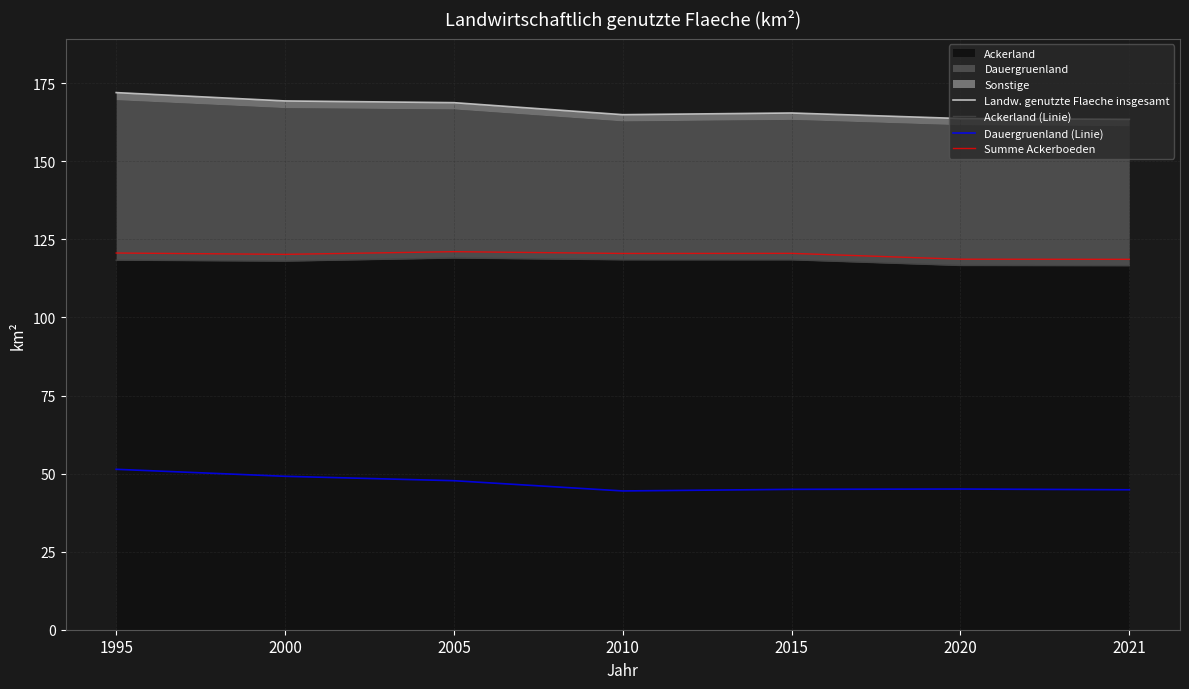

True or false: Ackerland (Linie) and Dauergruenland (Linie) intersect in this chart.

False